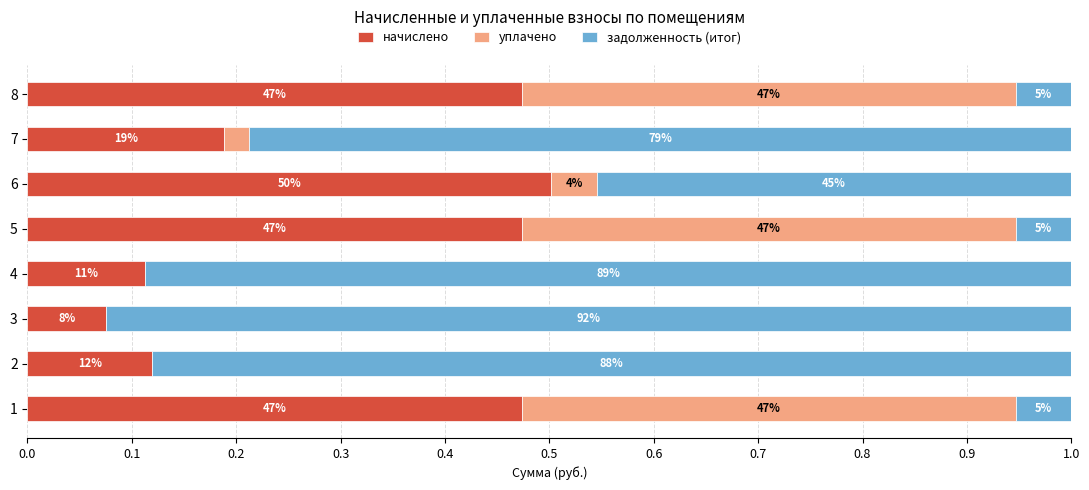

What are all the series names shown in the legend?

начислено, уплачено, задолженность (итог)